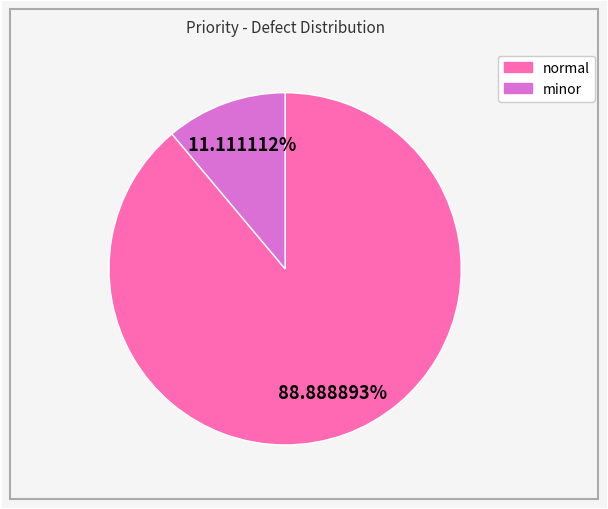

How many segments does this pie chart have?

2